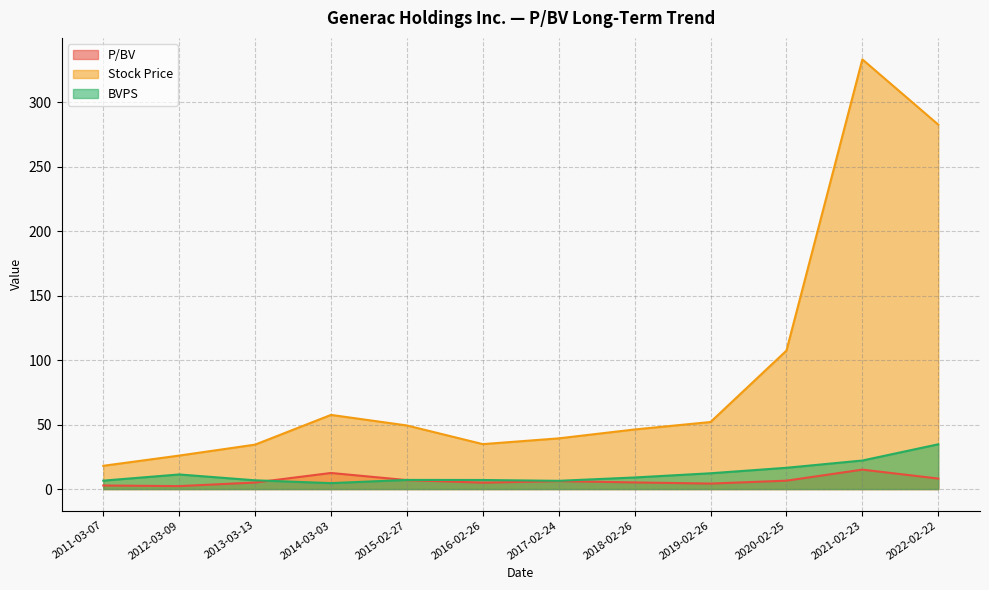

What position from the left is 2012-03-09?

2